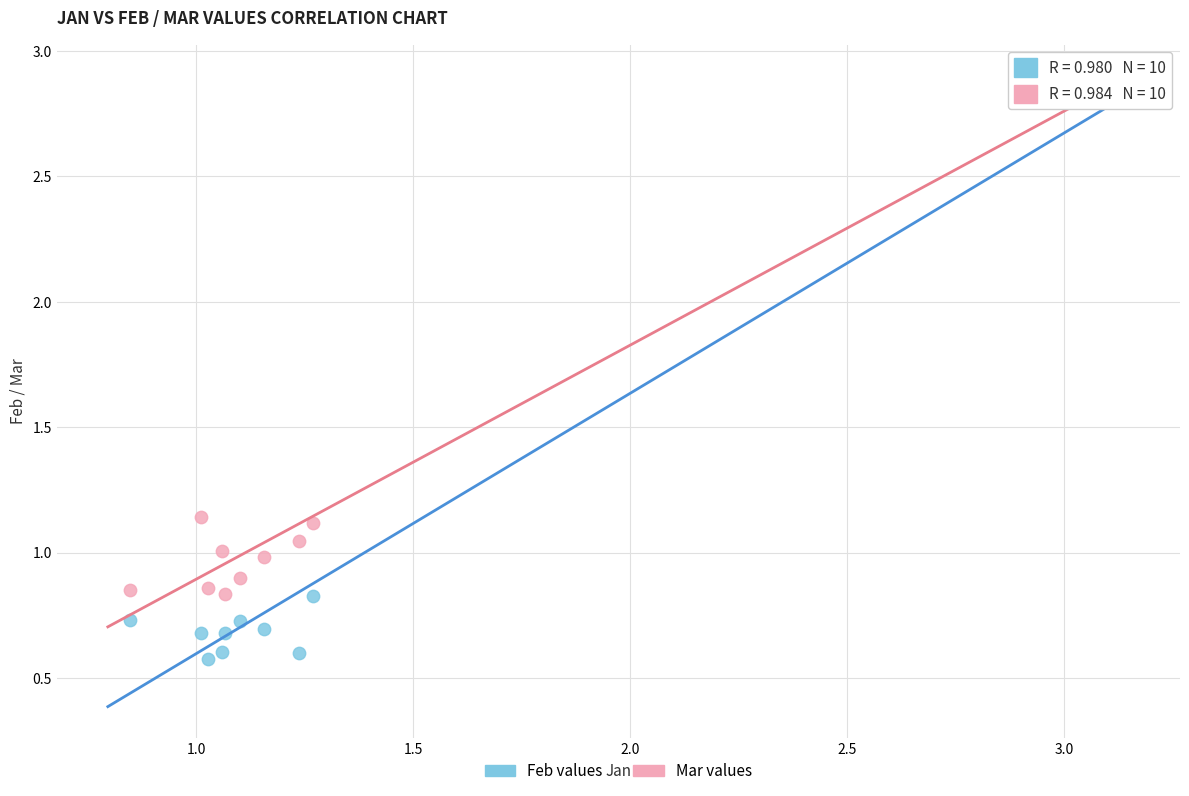

Which series reaches the minimum Y coordinate?

Feb values